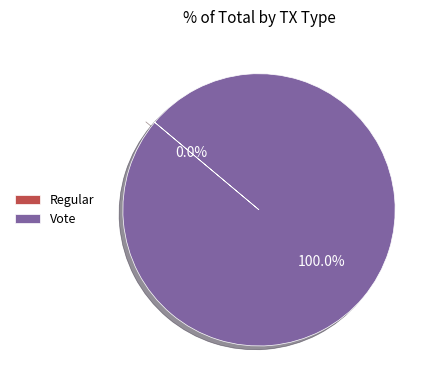

Rank the categories by value from highest to lowest.

Vote, Regular